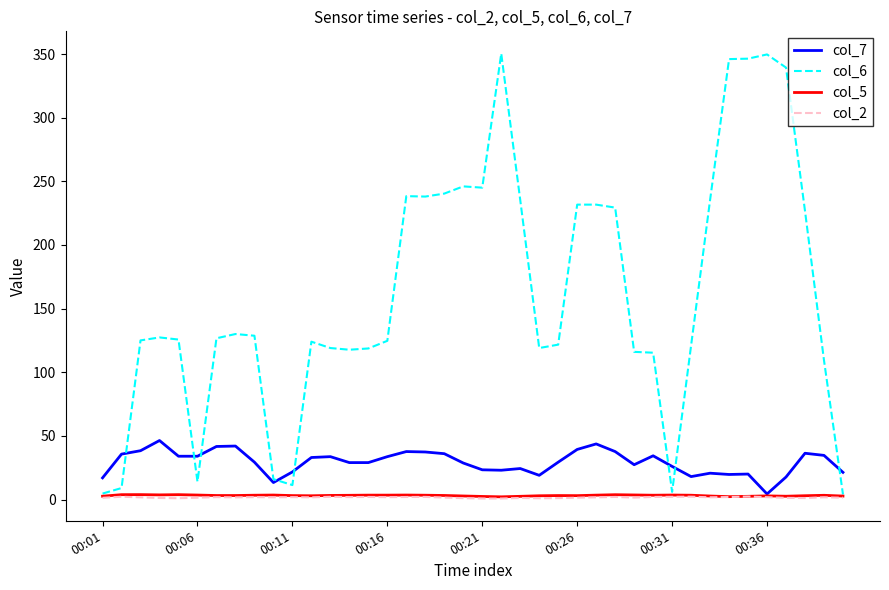

What is the maximum value shown in the chart?

350.3